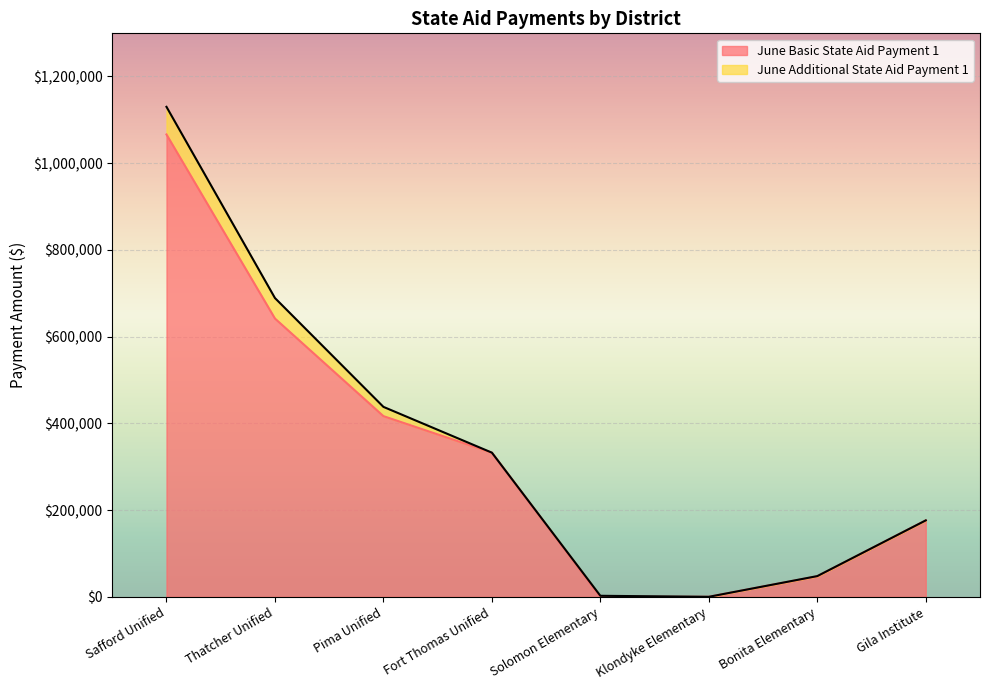

Reading left to right, list all the values displayed in this chart.

Safford Unified=1065864.7	Thatcher Unified=641525.5	Pima Unified=416551.9	Fort Thomas Unified=332362.8	Solomon Elementary=0.0	Klondyke Elementary=0.0	Bonita Elementary=47245.4	Gila Institute=176216.4